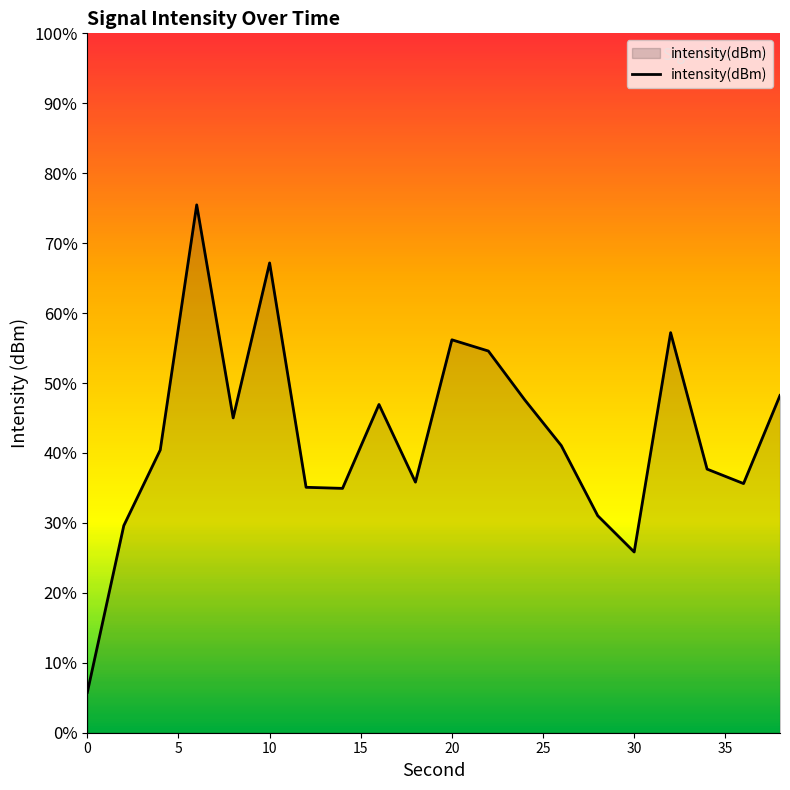

What is the difference between the maximum and minimum values?

69.7